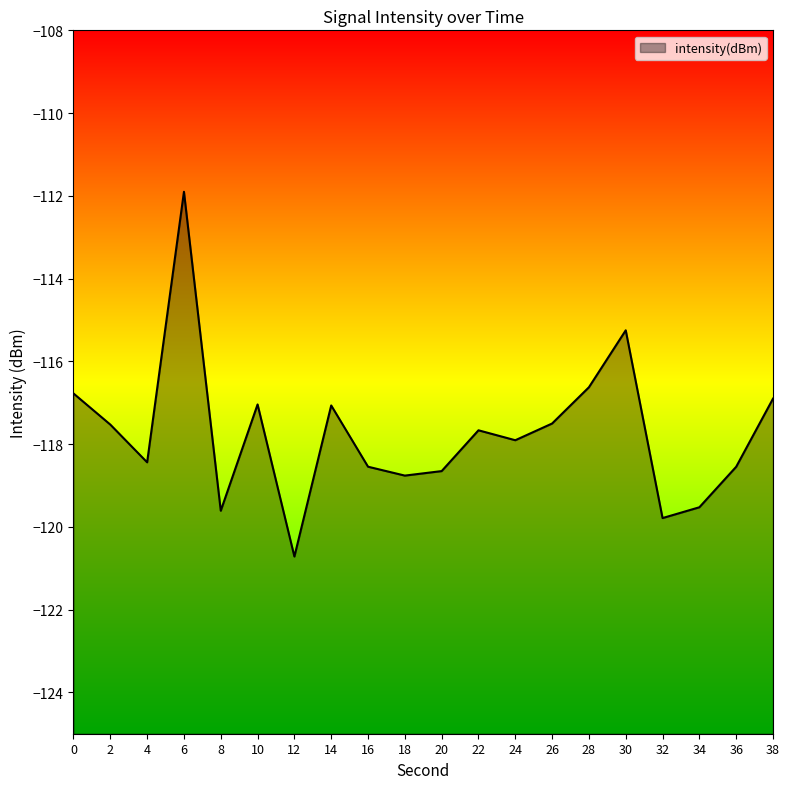

Where is the data nearest to the value -116?

28